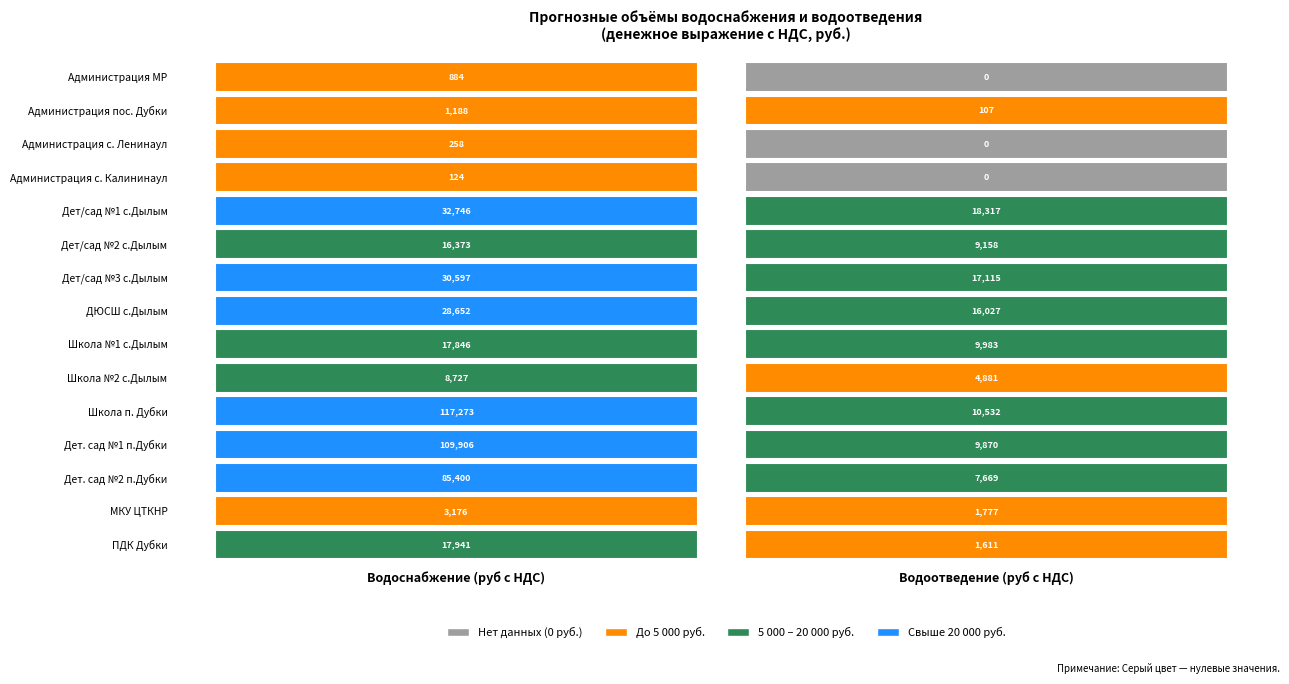

What is the sum of the Дет/сад №3 с.Дылым values at 1 and 0?

47711.4